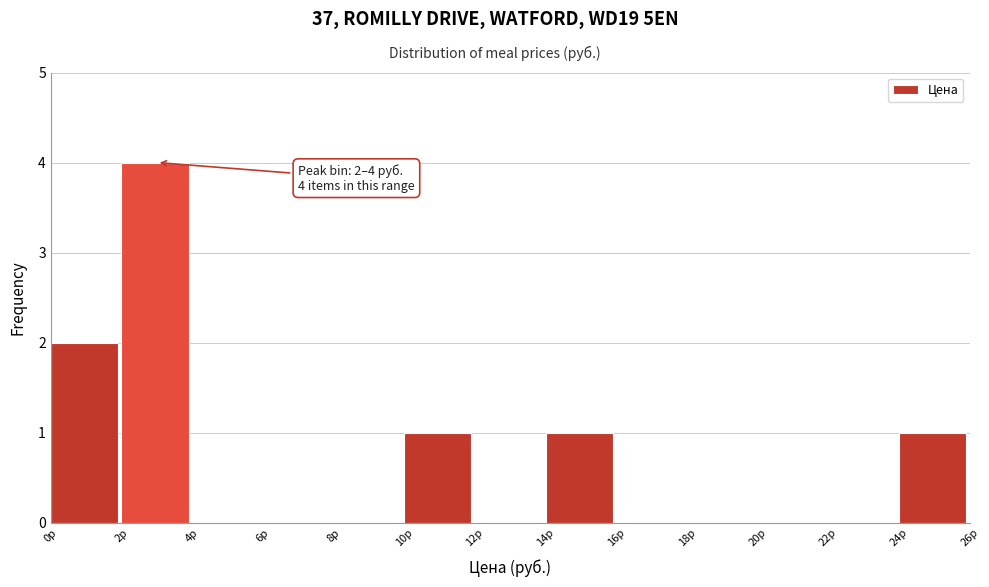

Over which range of the x-axis is the bar tallest?

2 to 4